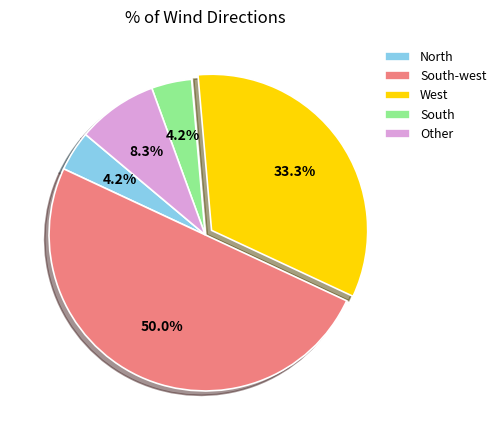

Does Other represent more than half of the total?

No